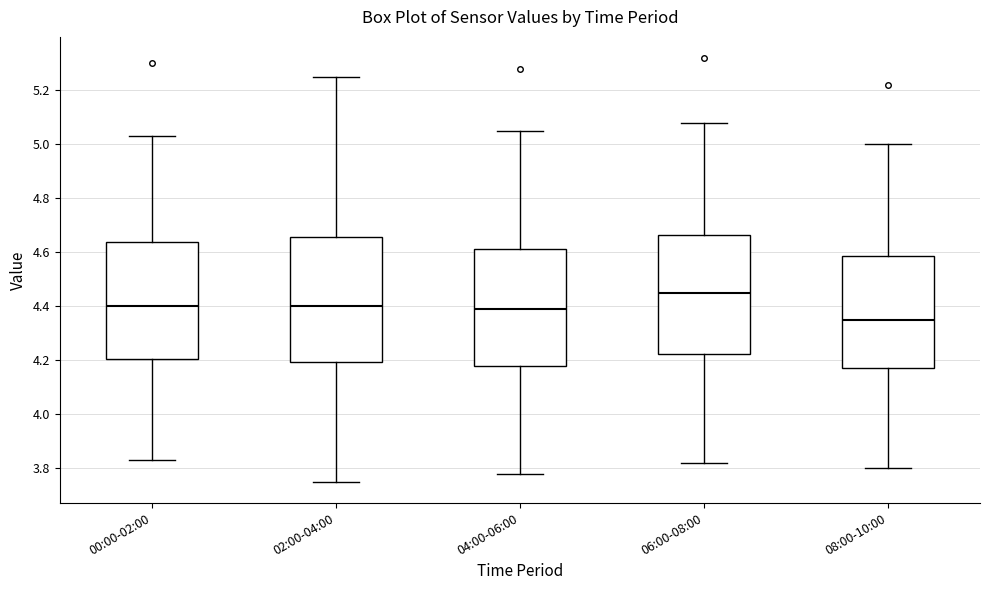

Reading left to right, transcribe this box plot: for each box, give where its median line is, the range the box spans, and where its two whiskers end, as read against the y-axis. The values are not printed on the chart, so give them approximately, as read against the axis.

00:00-02:00: median 4.40, box 4.20 to 4.64, whiskers 3.84 to 5.04
02:00-04:00: median 4.40, box 4.20 to 4.66, whiskers 3.76 to 5.26
04:00-06:00: median 4.40, box 4.18 to 4.62, whiskers 3.78 to 5.06
06:00-08:00: median 4.46, box 4.22 to 4.66, whiskers 3.82 to 5.08
08:00-10:00: median 4.36, box 4.18 to 4.58, whiskers 3.80 to 5.00